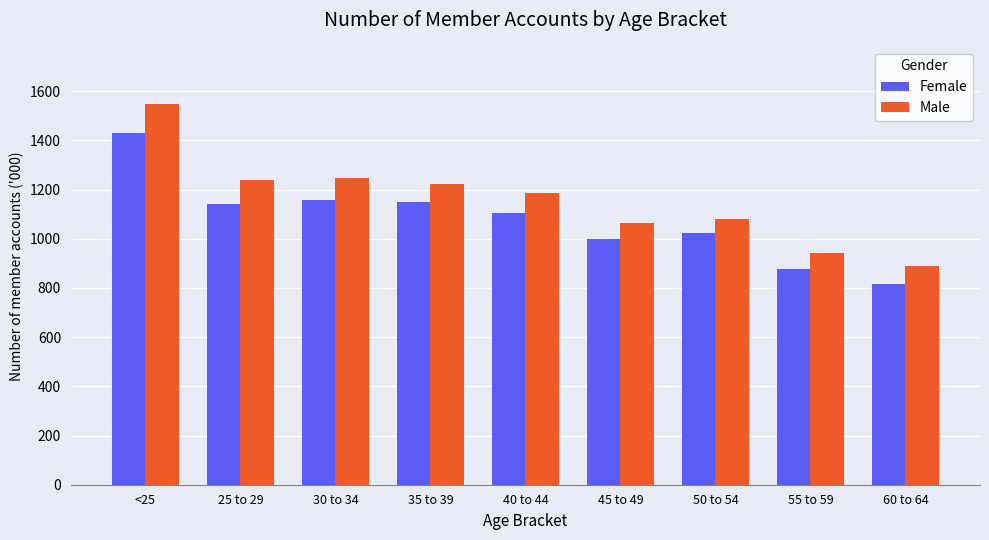

What are all the series names shown in the legend?

Female, Male